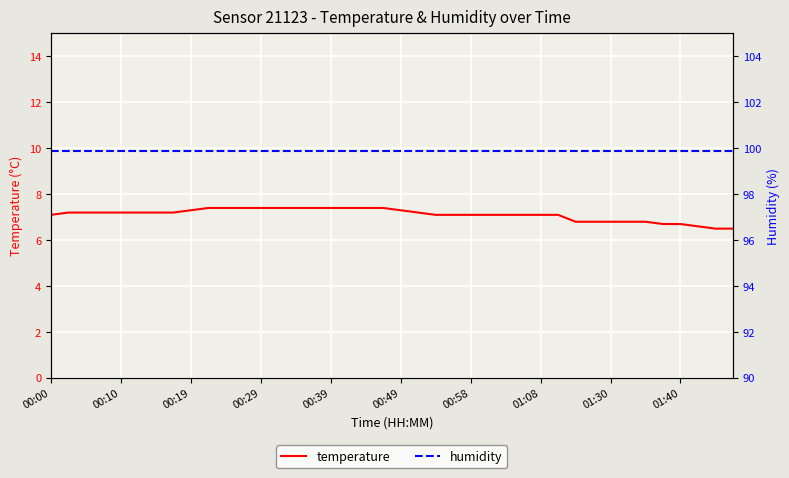

Which series has the largest total across all categories?

humidity